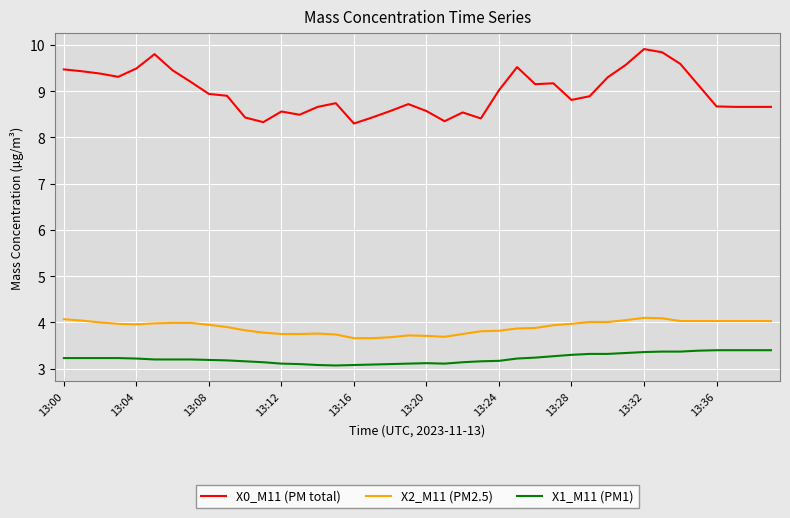

Rank the series by their maximum value, from lowest to highest.

X1_M11 (PM1), X2_M11 (PM2.5), X0_M11 (PM total)